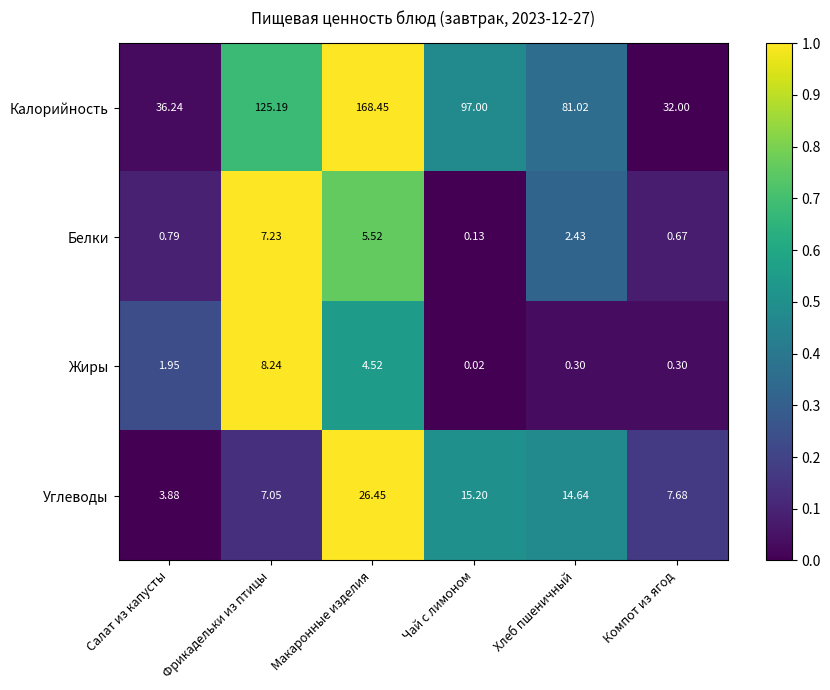

Which series has the largest total across all categories?

Калорийность